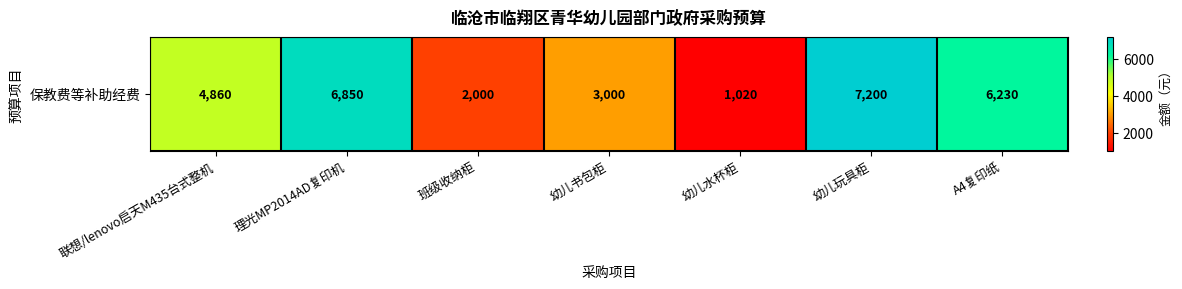

Rank the categories by value from lowest to highest.

幼儿水杯柜, 班级收纳柜, 幼儿书包柜, 联想/lenovo启天M435台式整机, A4复印纸, 理光MP2014AD复印机, 幼儿玩具柜